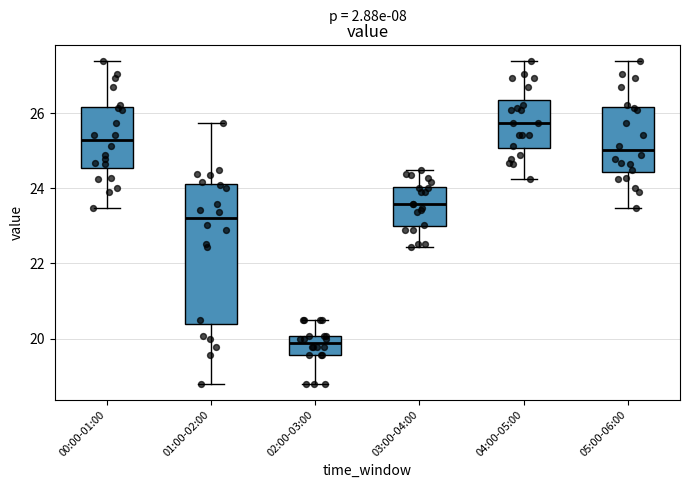

Reading left to right, read every box against the y-axis: the position of its median line, the range the box covers, and the ends of its whiskers. The values are not printed on the chart, so give them approximately, as read against the axis.

00:00-01:00: median 25.2, box 24.6 to 26.2, whiskers 23.4 to 27.4
01:00-02:00: median 23.2, box 20.4 to 24.2, whiskers 18.8 to 25.8
02:00-03:00: median 19.8, box 19.6 to 20.0, whiskers 18.8 to 20.6
03:00-04:00: median 23.6, box 23.0 to 24.0, whiskers 22.4 to 24.6
04:00-05:00: median 25.8, box 25.0 to 26.4, whiskers 24.2 to 27.4
05:00-06:00: median 25.0, box 24.4 to 26.2, whiskers 23.4 to 27.4